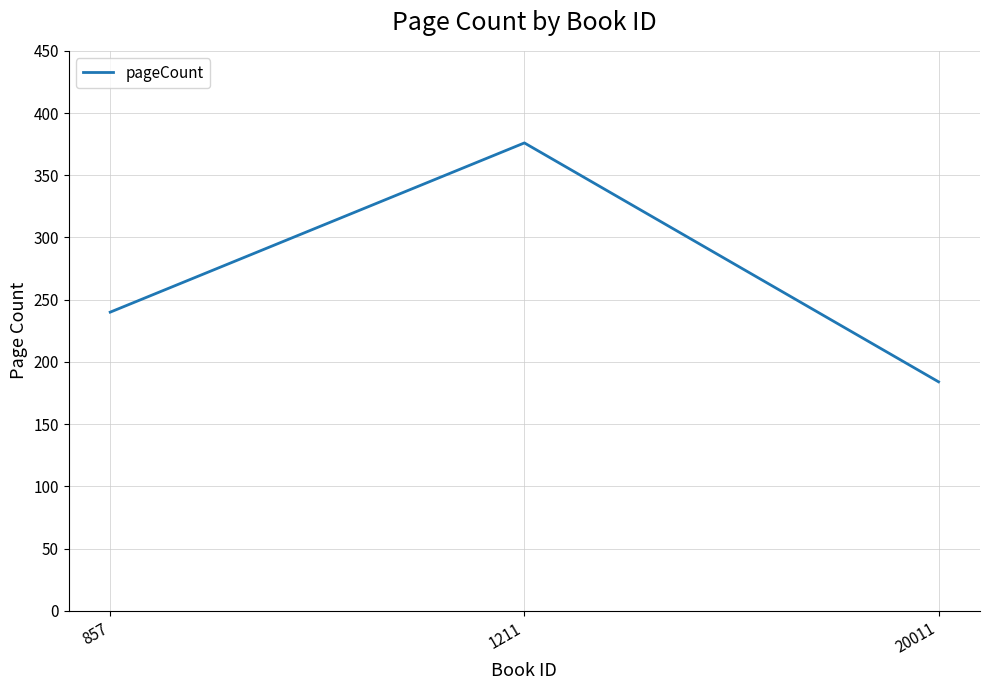

Is it true that the value at 857 is 312?

False